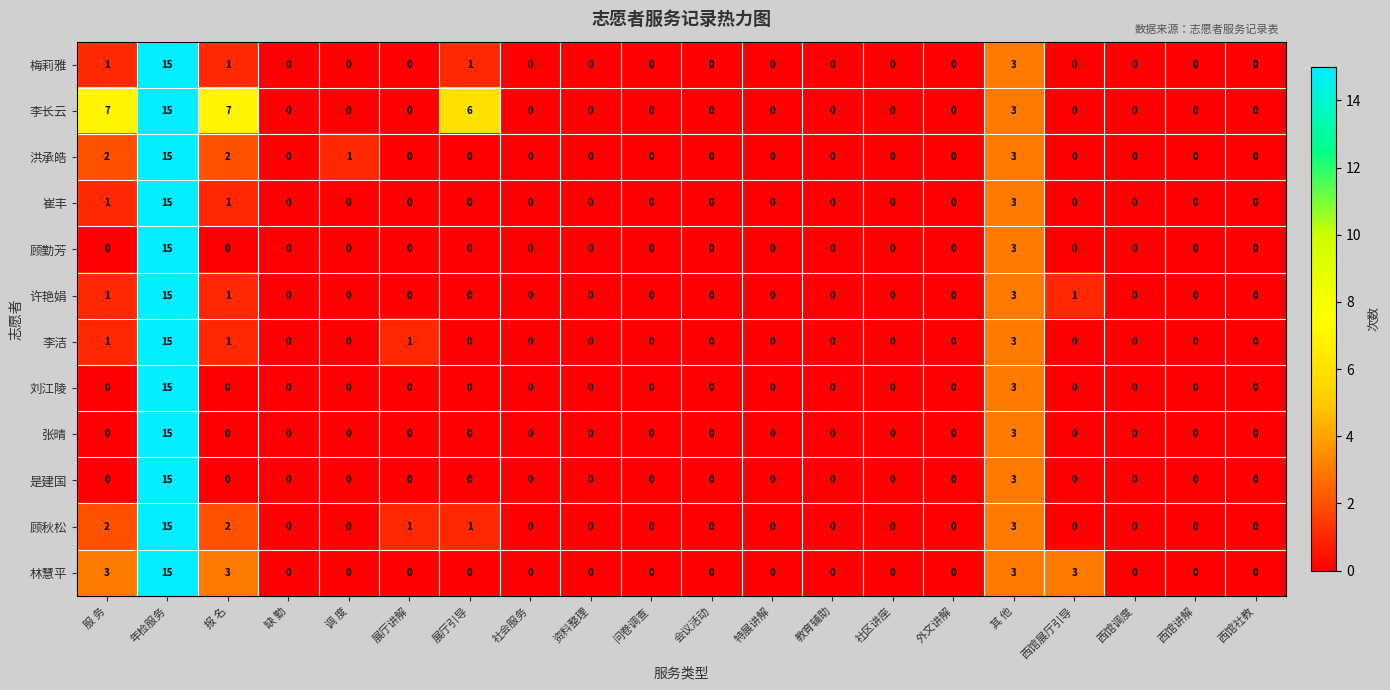

Which series has the largest total across all categories?

李长云